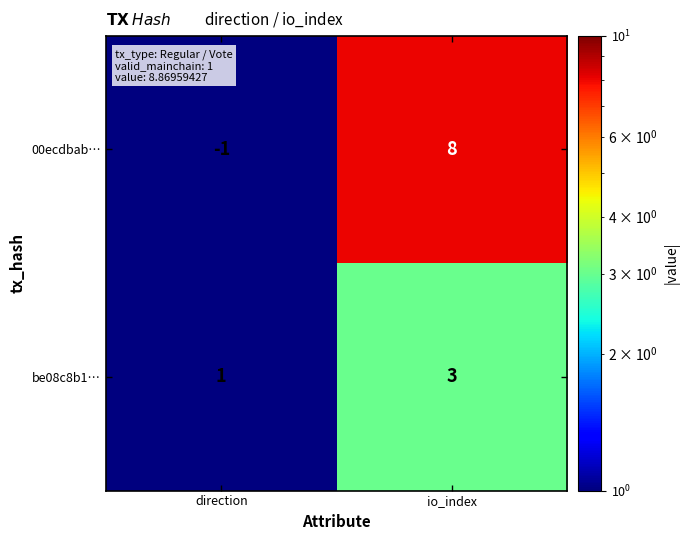

What is the average value of the 00ecdbab… series?

4